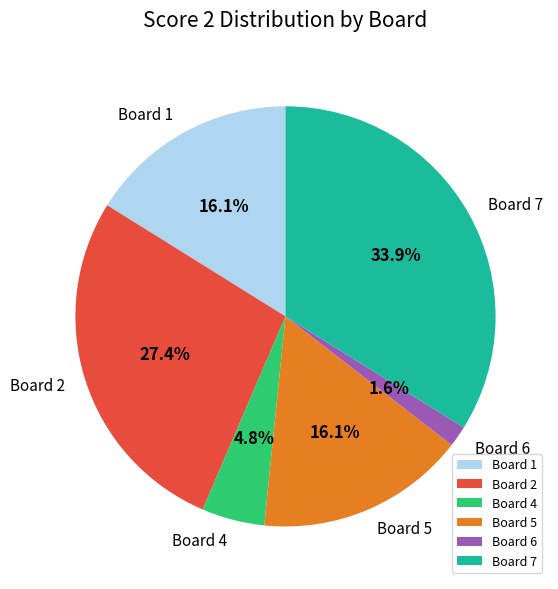

Does Board 4 represent more than half of the total?

No